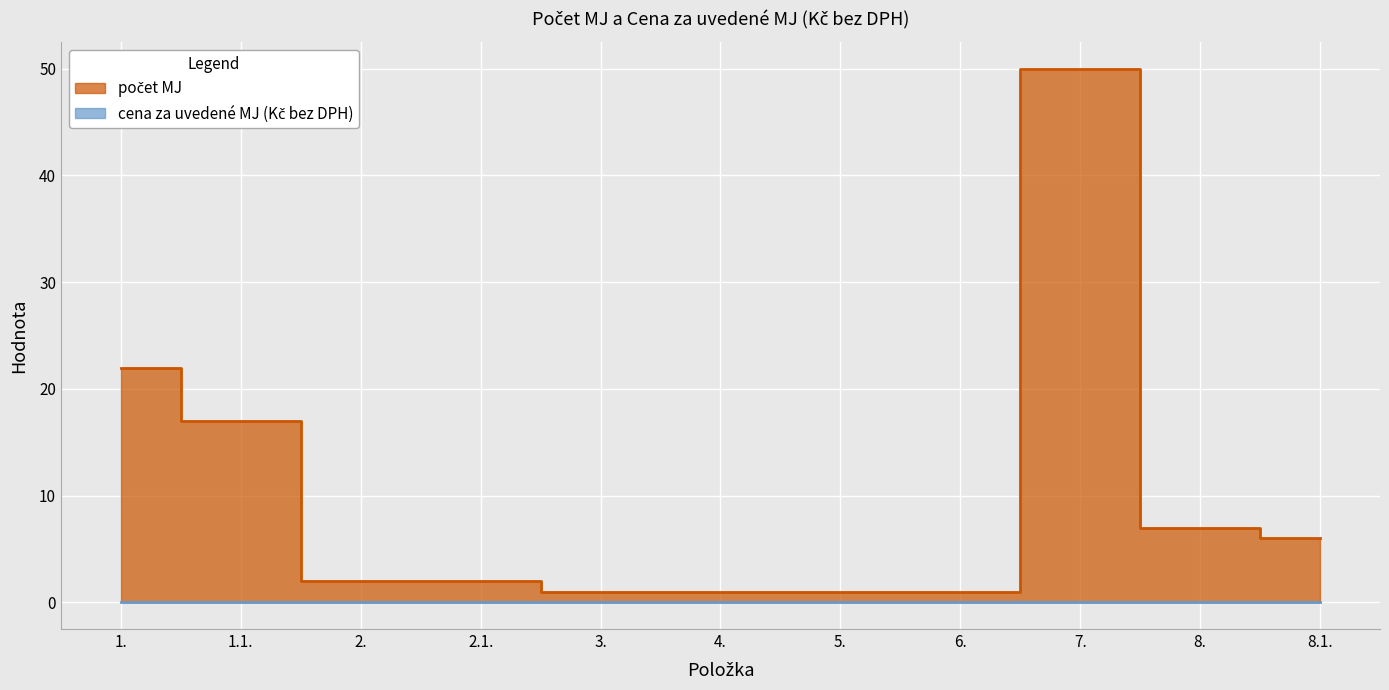

What value does the data have at 7.?

50